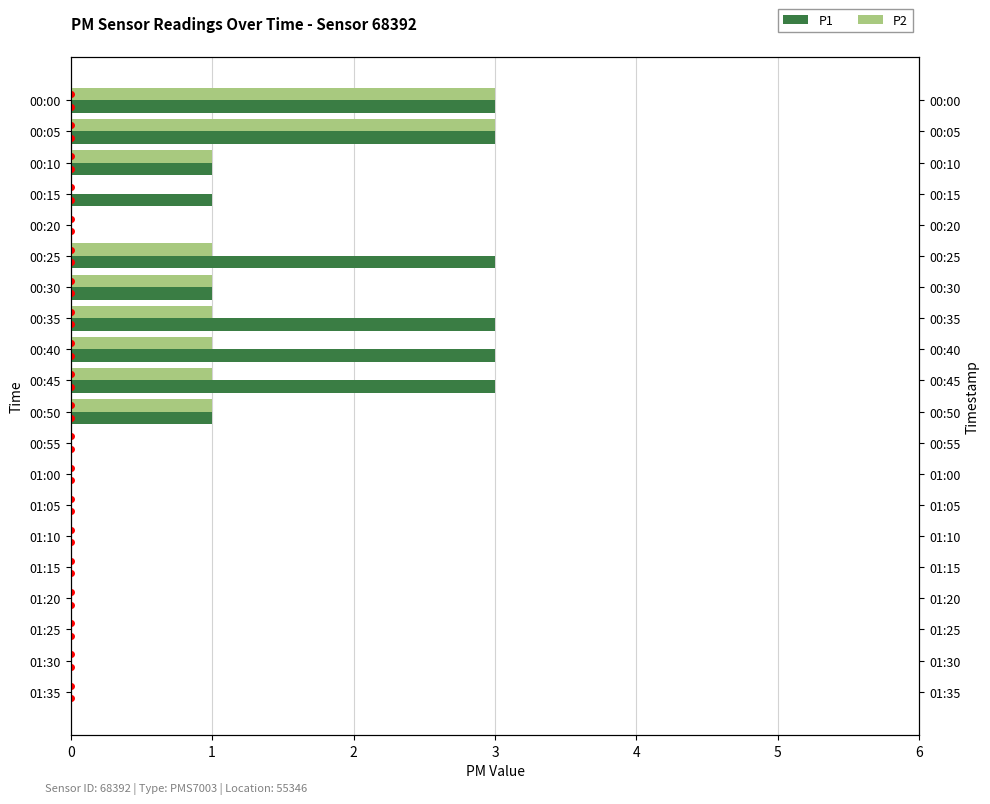

Rank the series by their average value, from highest to lowest.

P1, P2